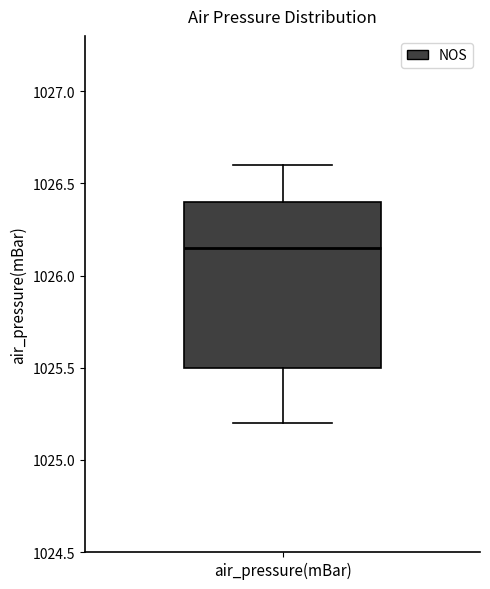

Transcribe this box plot: give where the median line is, the range the box spans, and where the two whiskers end, as read against the y-axis. The values are not printed on the chart, so give them approximately, as read against the axis.

median 1026.15, box 1025.50 to 1026.40, whiskers 1025.20 to 1026.60